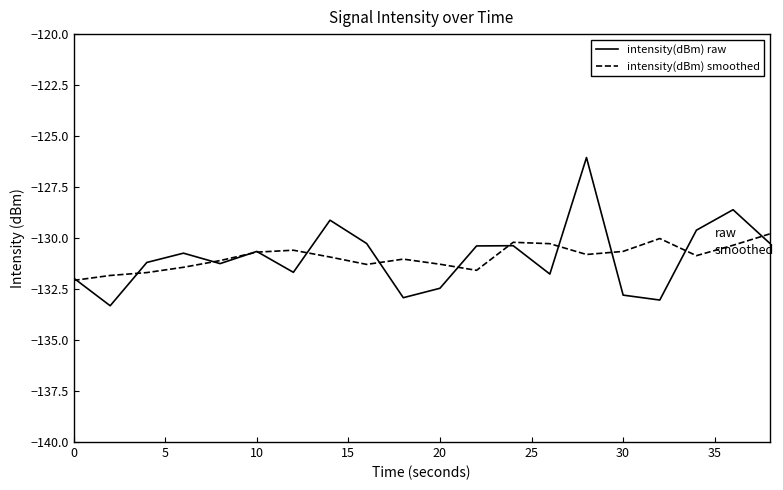

Which series has the largest range (max minus min)?

intensity(dBm) raw